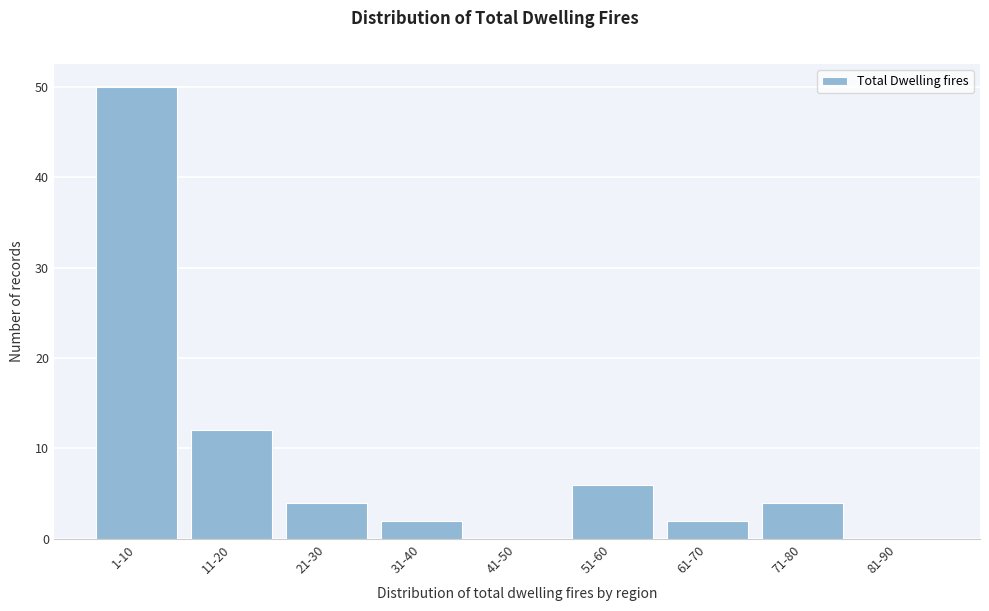

Reading left to right, list all the values displayed in this chart.

1-10=50	11-20=12	21-30=4	31-40=2	41-50=0	51-60=6	61-70=2	71-80=4	81-90=0